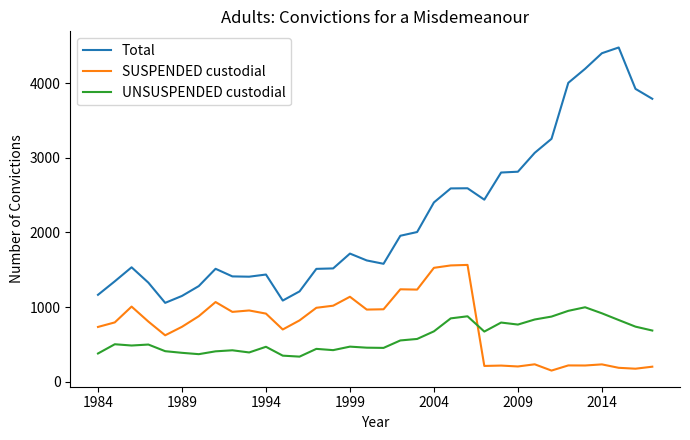

What is the maximum value for UNSUSPENDED custodial?

997